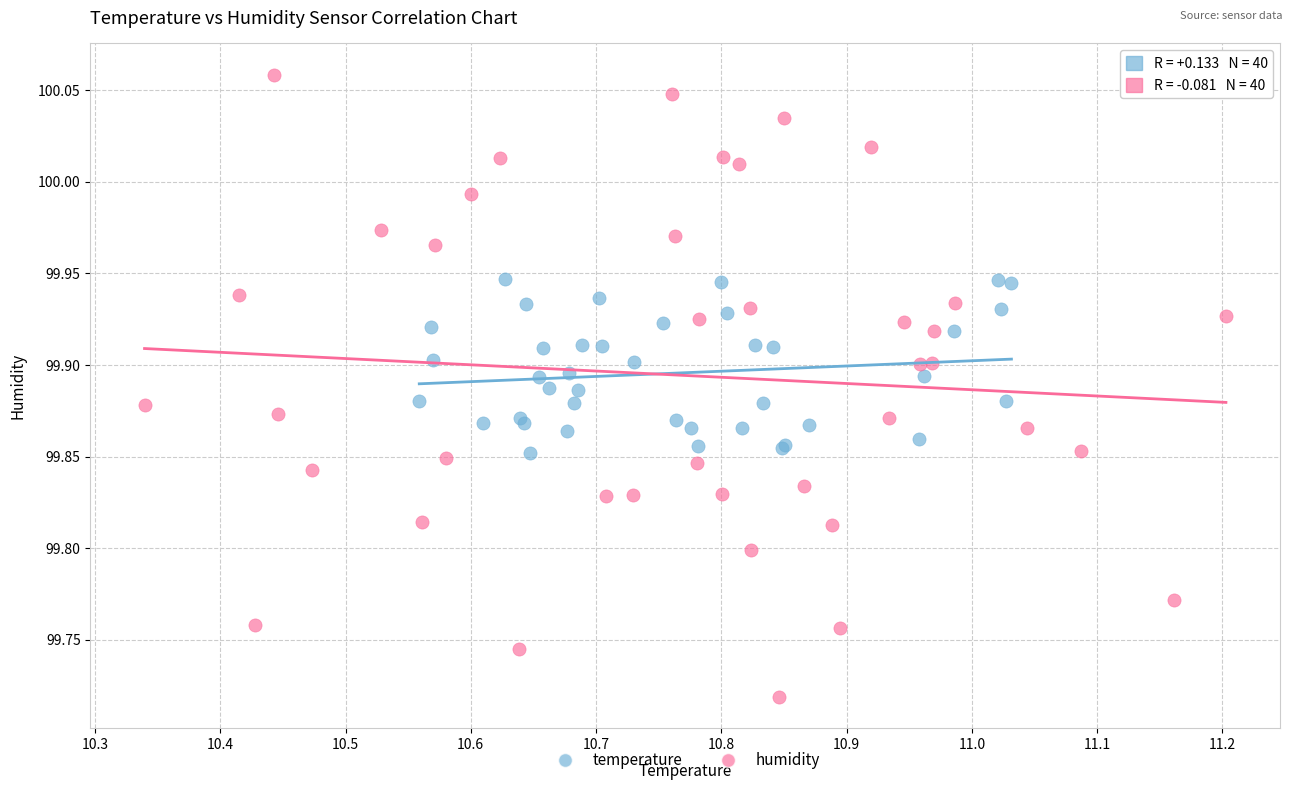

Which series reaches the minimum Y coordinate?

humidity